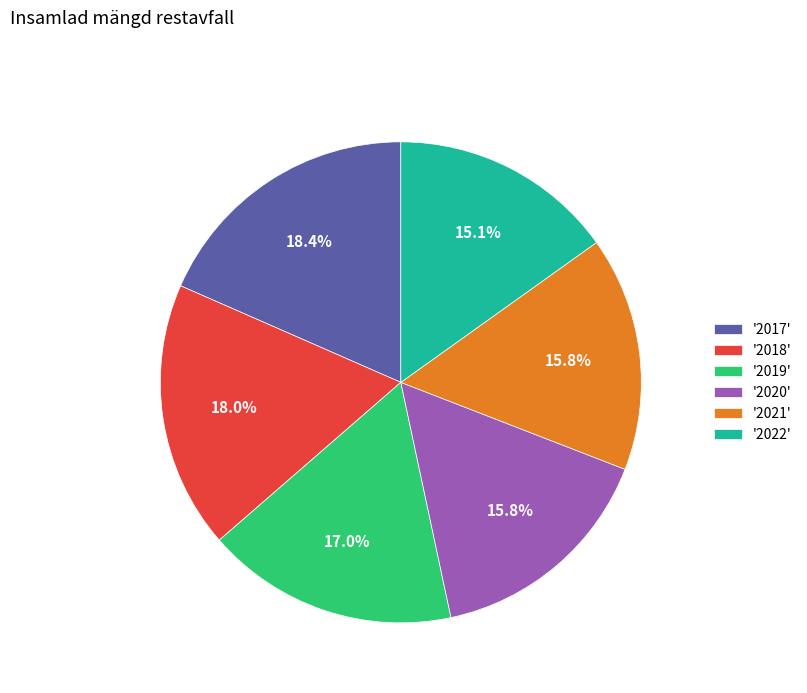

Which category has the smallest portion of the pie?

'2022'